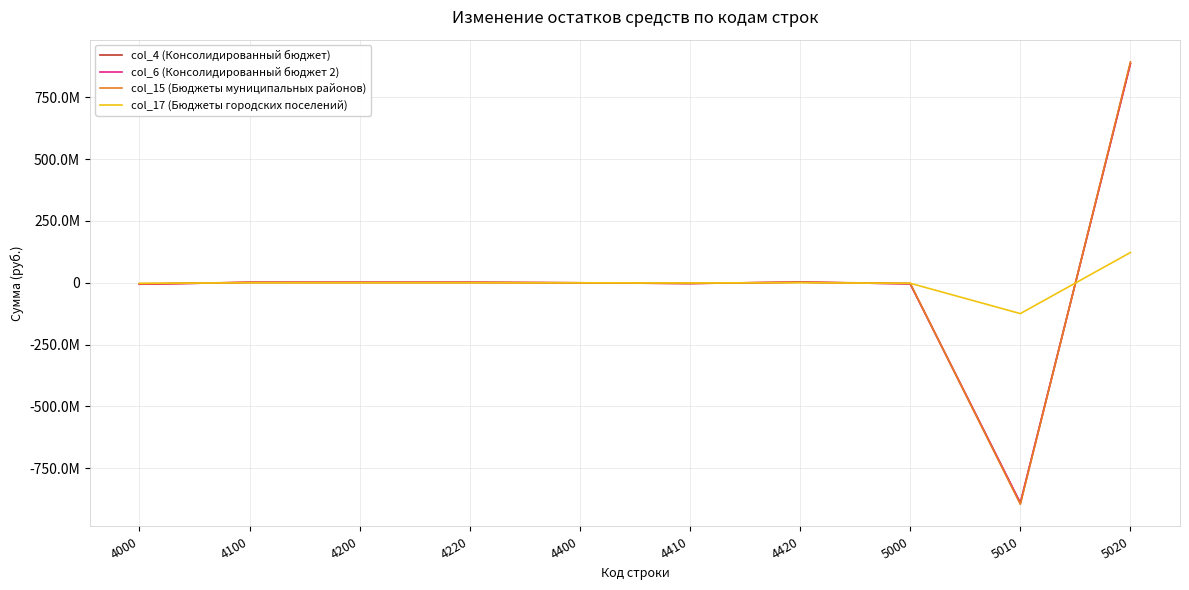

Does the chart display data point markers on the line(s)?

No